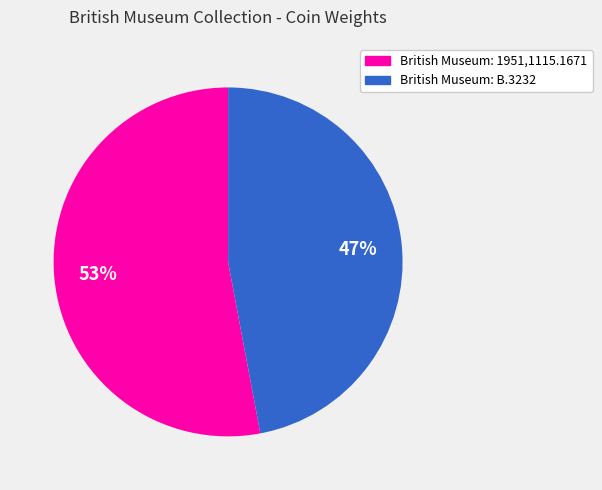

Count the number of slices in the pie.

2